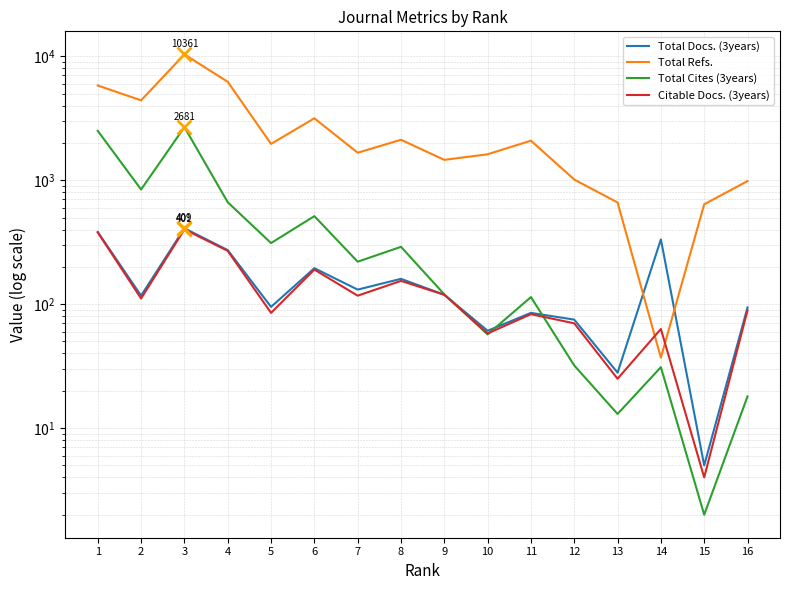

List the series in order of their peak value, highest first.

Total Refs., Total Cites (3years), Total Docs. (3years), Citable Docs. (3years)